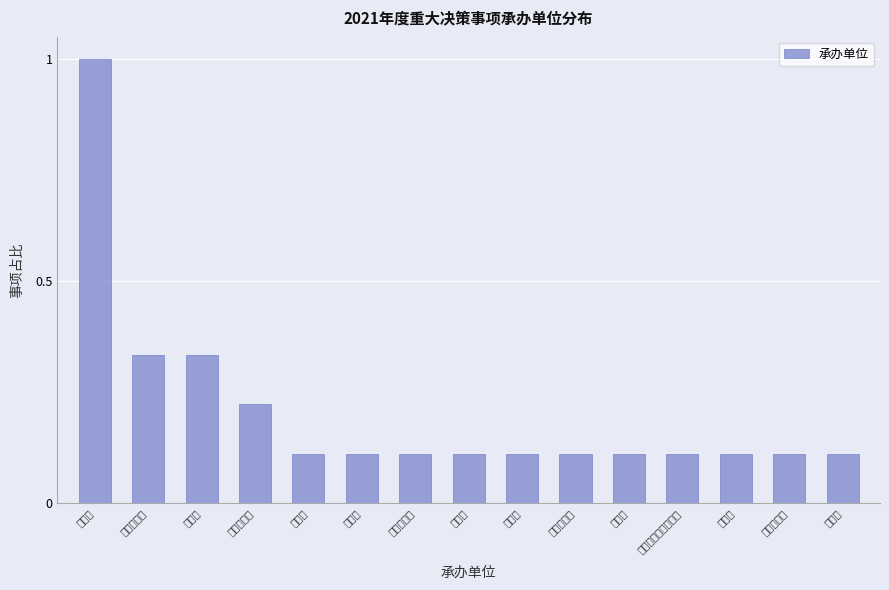

How many bars are there in total?

15